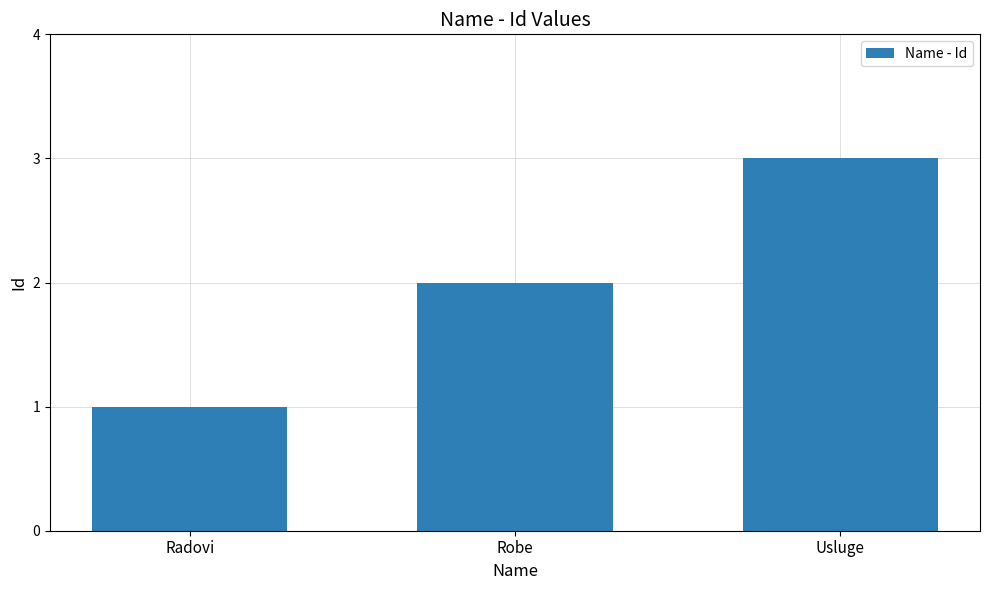

Reading left to right, transcribe all the data shown in this chart.

Radovi=1	Robe=2	Usluge=3